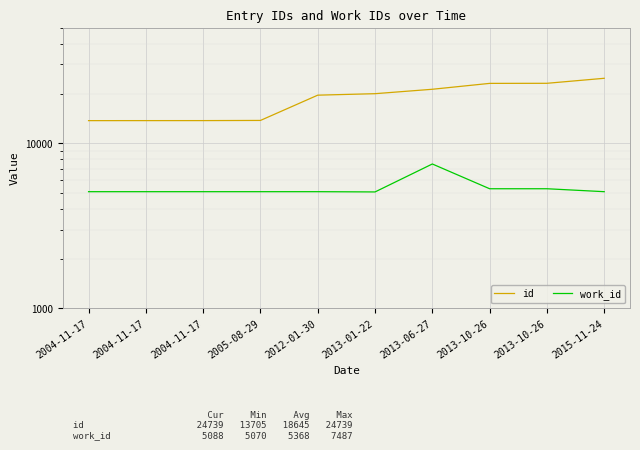

Reading left to right, what are all the values shown in this chart?

id: 2004-11-17=13705	2004-11-17=13708	2004-11-17=13711	2005-08-29=13743	2012-01-30=19550	2013-01-22=19958	2013-06-27=21226	2013-10-26=23042	2013-10-26=23068	2015-11-24=24739
work_id: 2004-11-17=5088	2004-11-17=5088	2004-11-17=5088	2005-08-29=5088	2012-01-30=5088	2013-01-22=5070	2013-06-27=7487	2013-10-26=5301	2013-10-26=5301	2015-11-24=5088